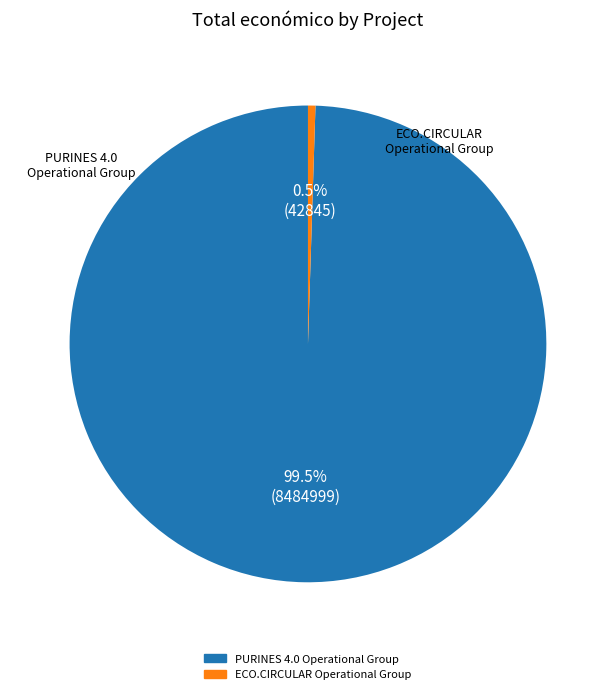

Is there any slice that represents more than half of the pie?

Yes